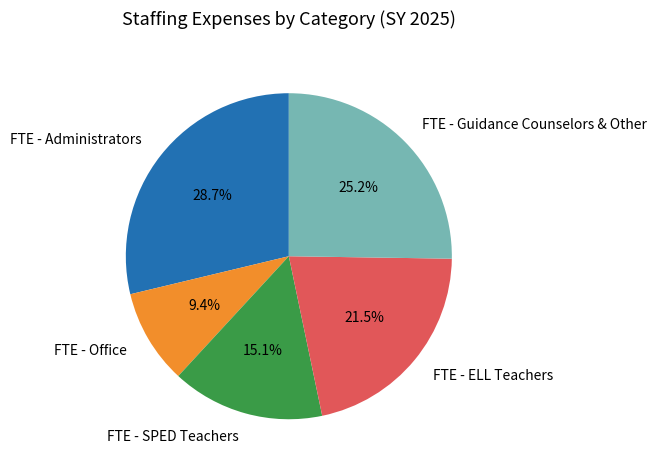

Is there any slice that represents more than half of the pie?

No